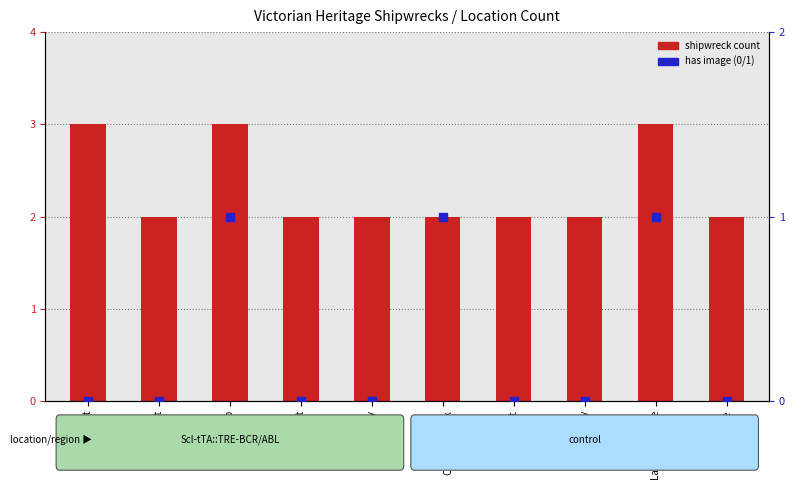

What is the total value across all series at Corner Inlet?

2